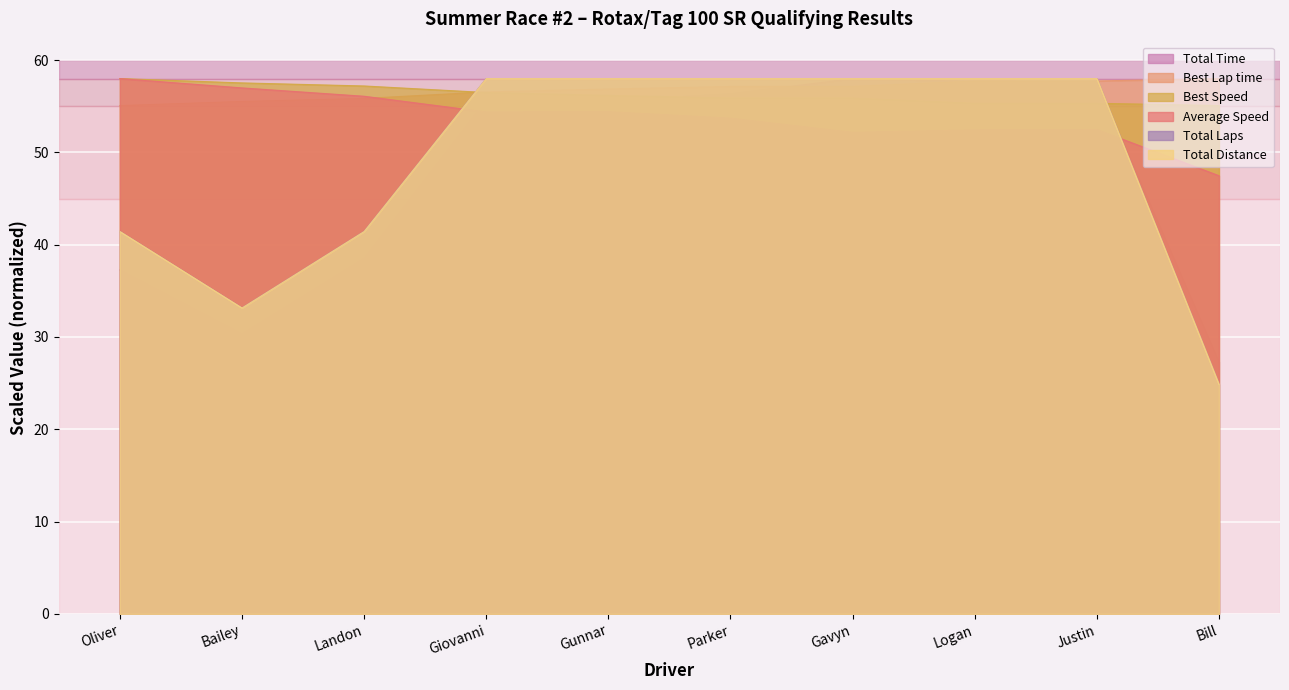

Rank the categories by Total Distance value from lowest to highest.

Bill, Bailey, Oliver, Landon, Giovanni, Gunnar, Parker, Gavyn, Logan, Justin